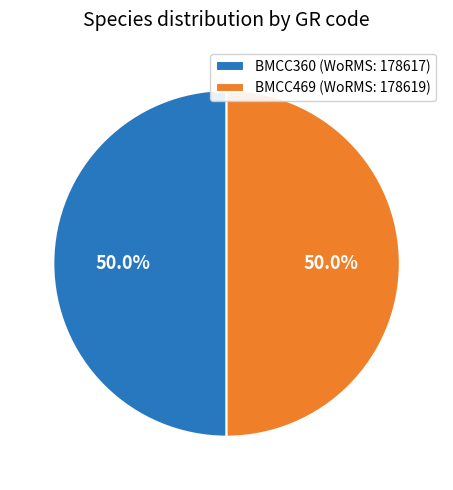

What is the ratio of the value at BMCC469 (WoRMS: 178619) to the value at BMCC360 (WoRMS: 178617)?

1.0